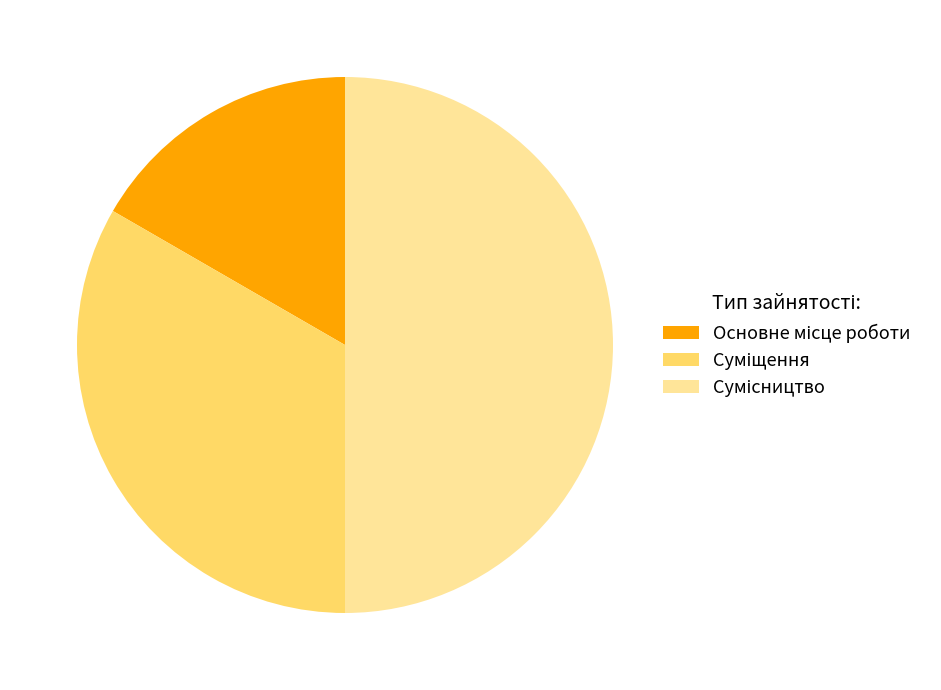

To the nearest percent, what is the difference between the largest and smallest slice percentages?

33%